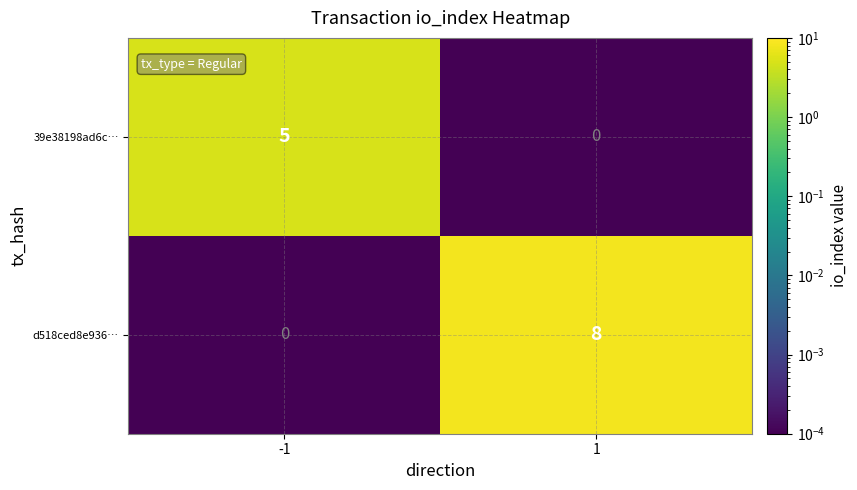

Count the number of categories in the chart.

2